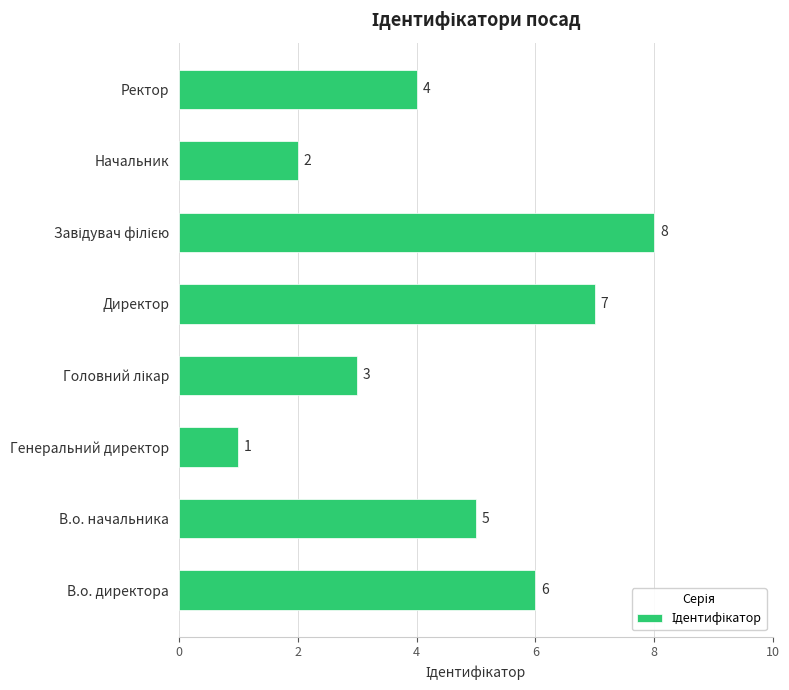

Is it true that the value at Директор is 12?

False